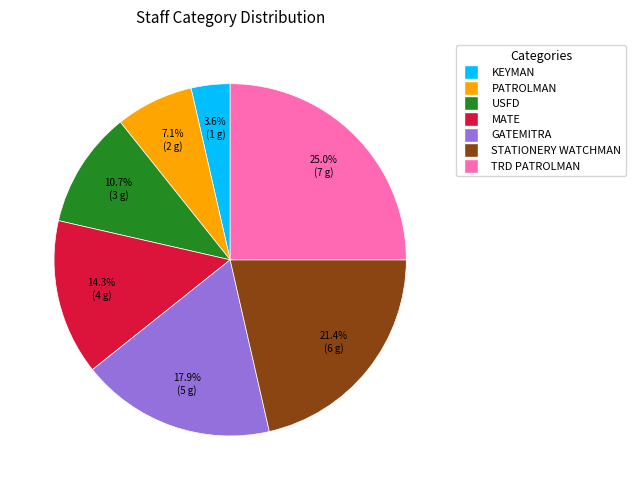

Is there a majority slice in this chart?

No